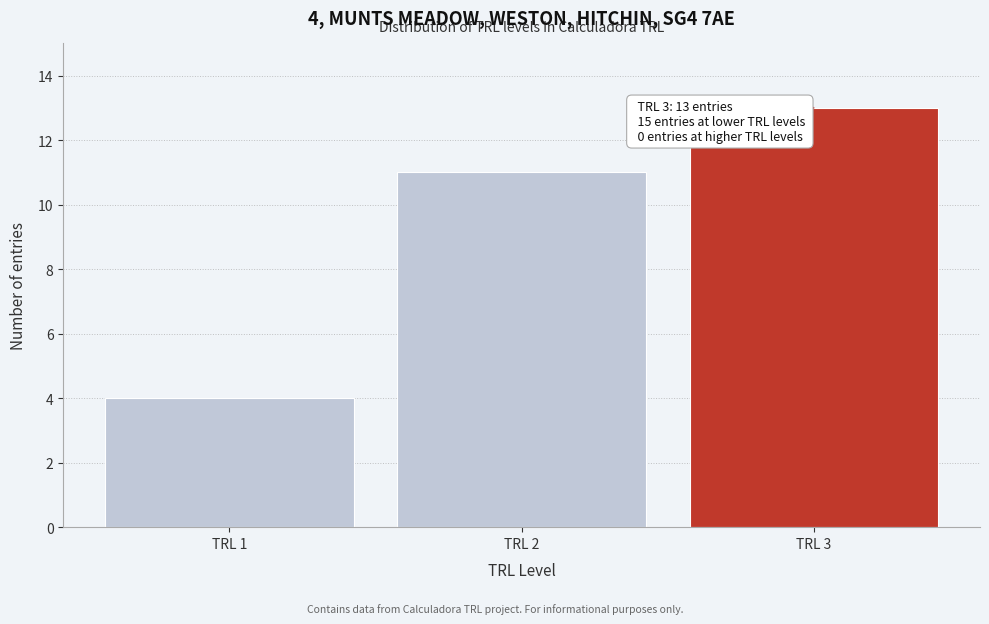

Reading left to right, what are all the values shown in this chart?

4	11	13